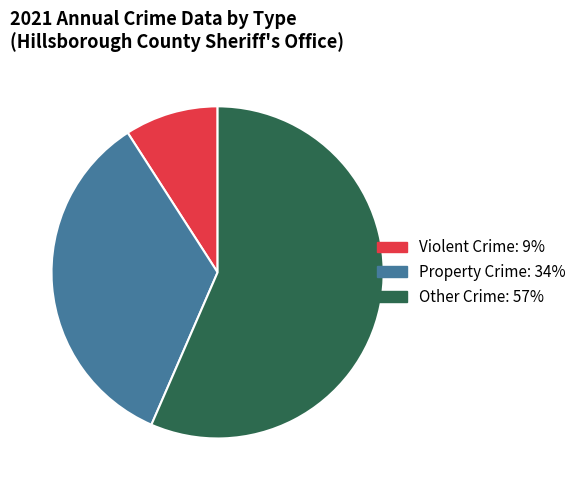

What is the ratio of the value at Other Crime to the value at Violent Crime?

6.2